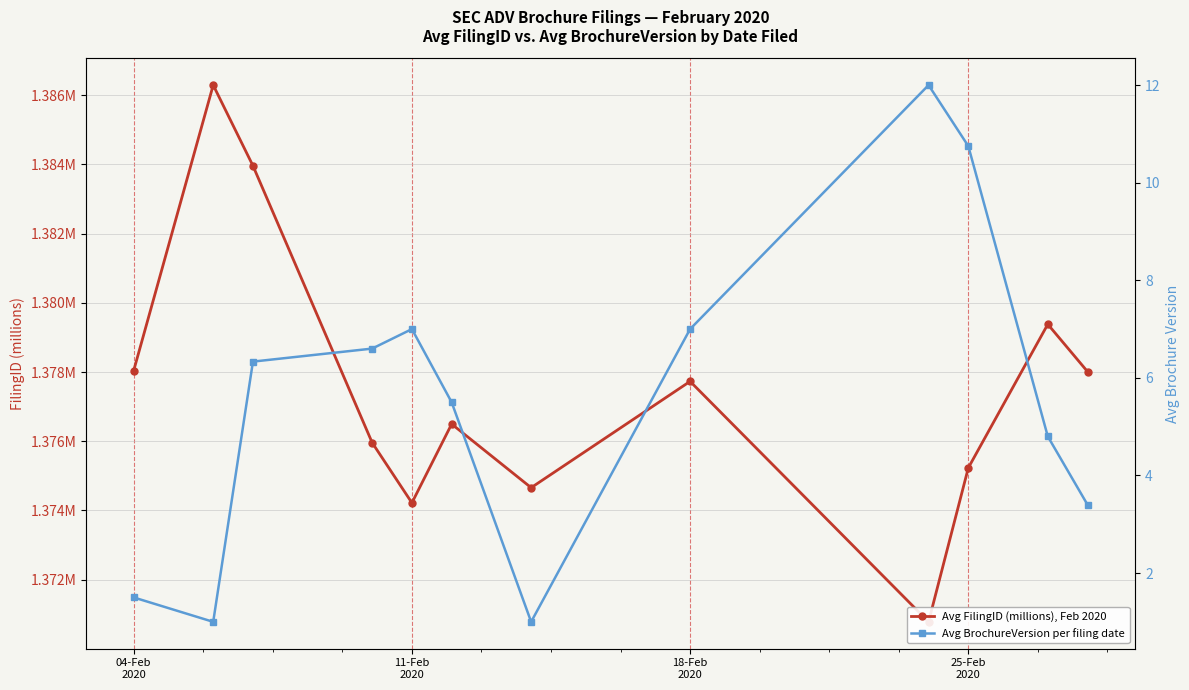

How many values in the Avg BrochureVersion per filing date series are below 6?

6